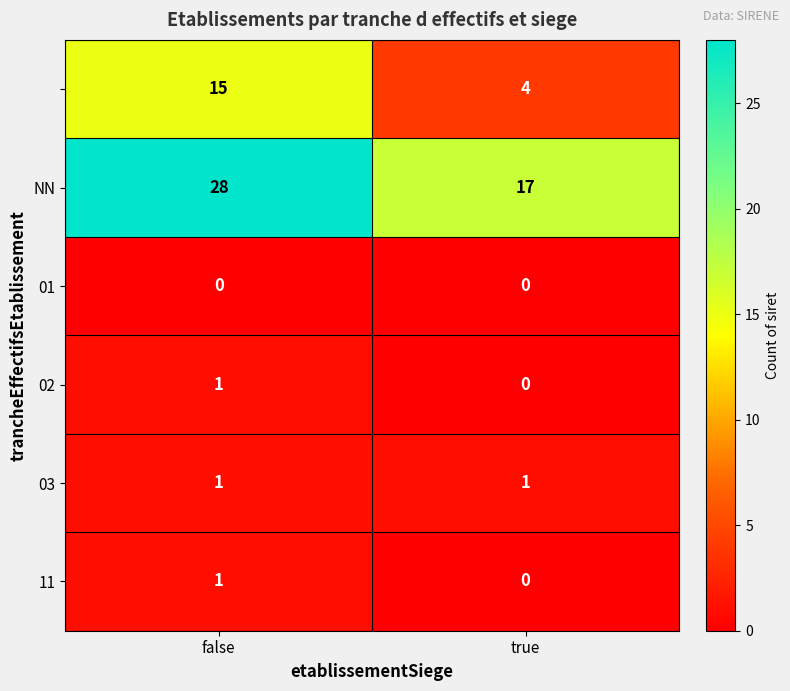

What is the spread (max minus min) of values at false?

28